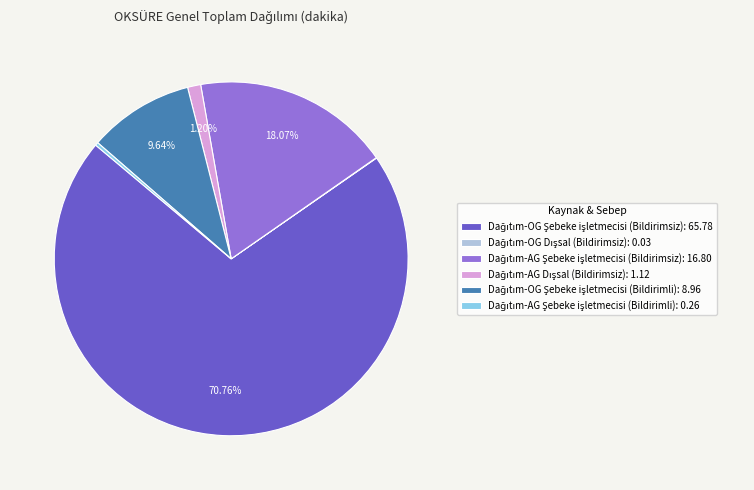

Is there a majority slice in this chart?

Yes